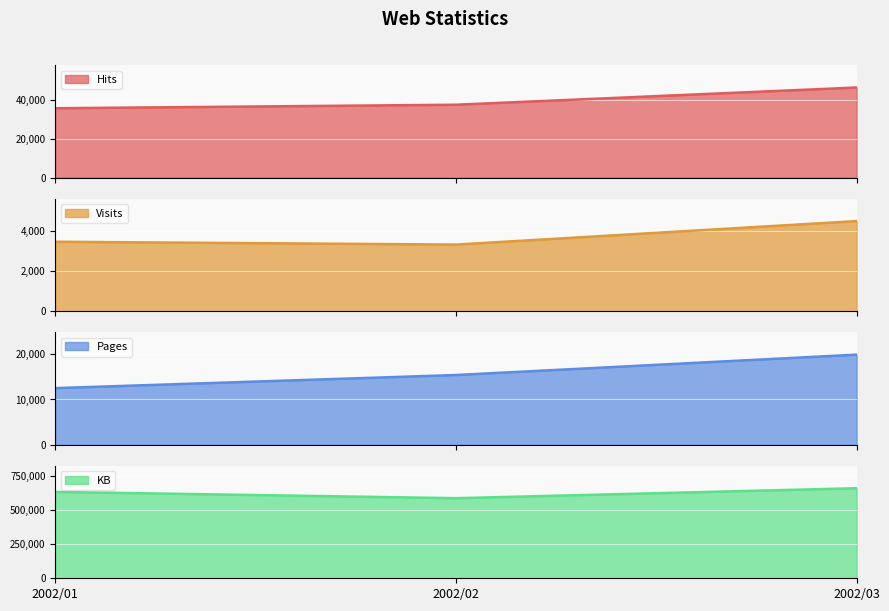

What is the total value across all series at 2002/02?

526638